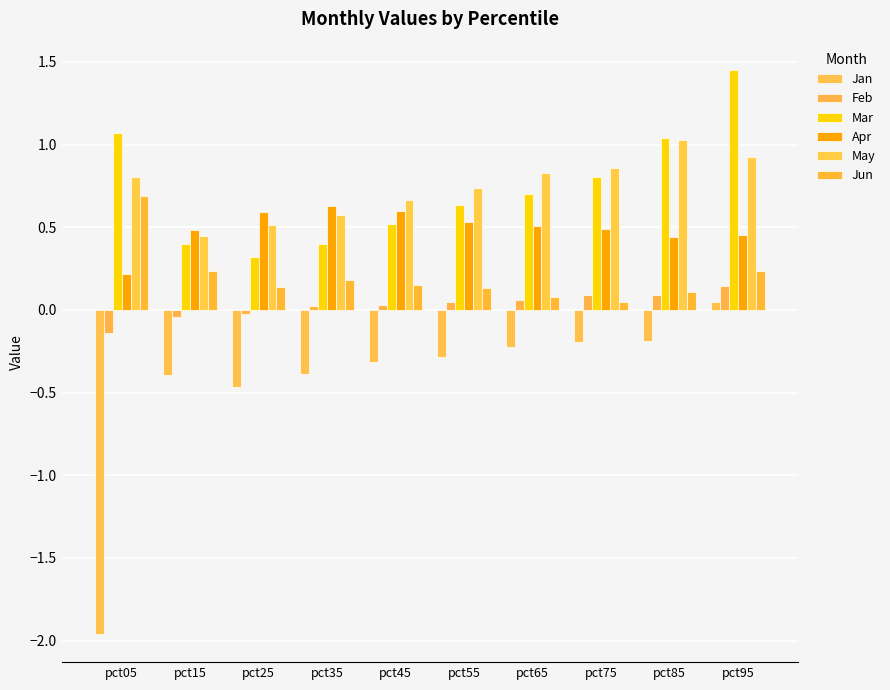

What is the value of the Mar bar at the 1st from the left?

1.1